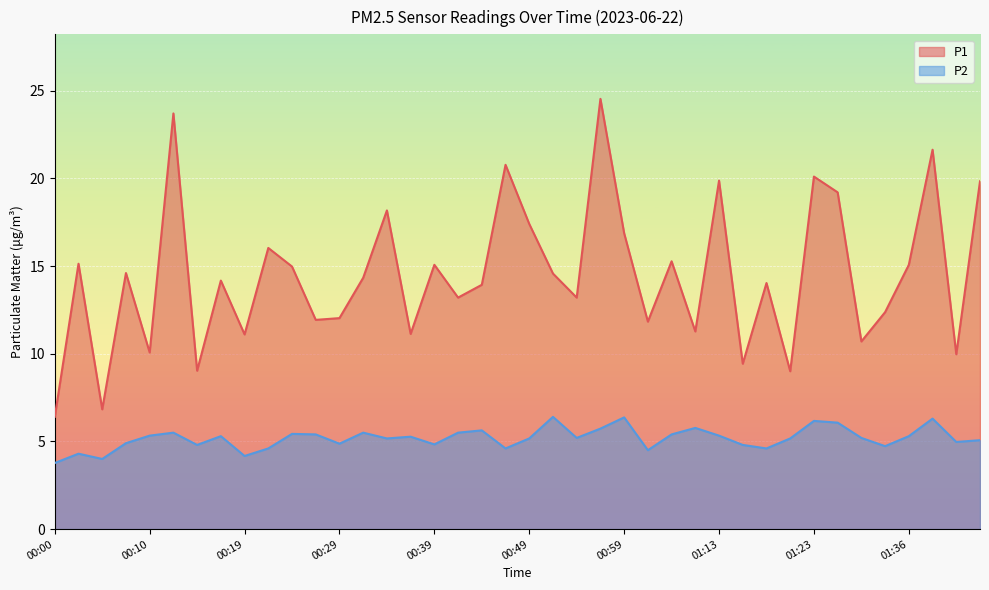

Where is P2 nearest to the value 5?

01:41